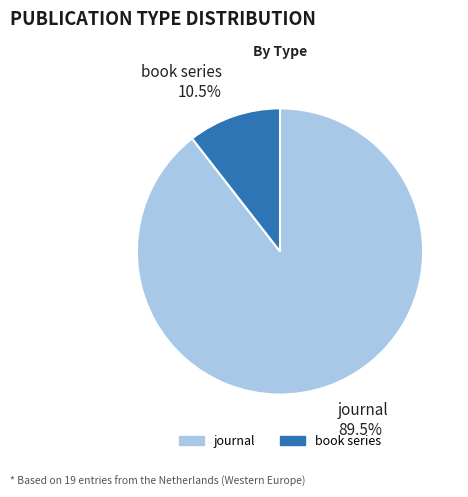

What is the total percentage of book series and journal?

100.0%